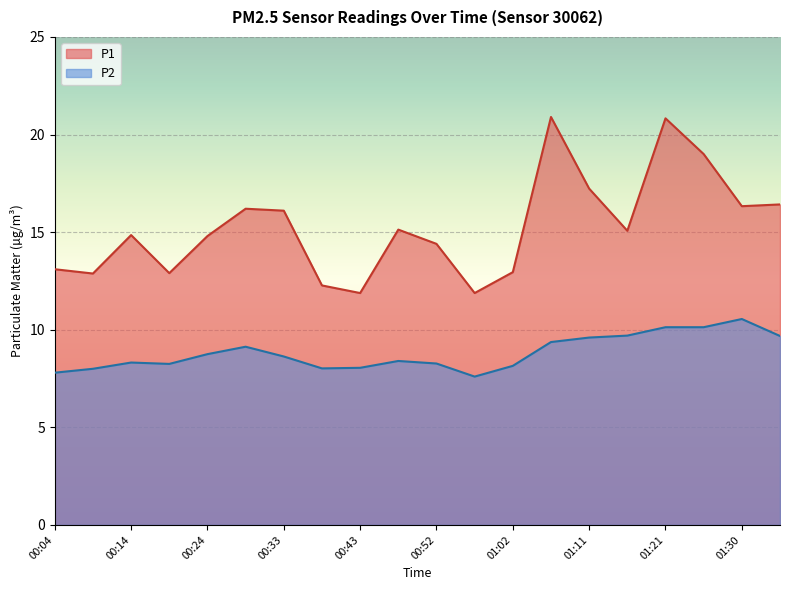

What is the average value of the P1 series?

15.3